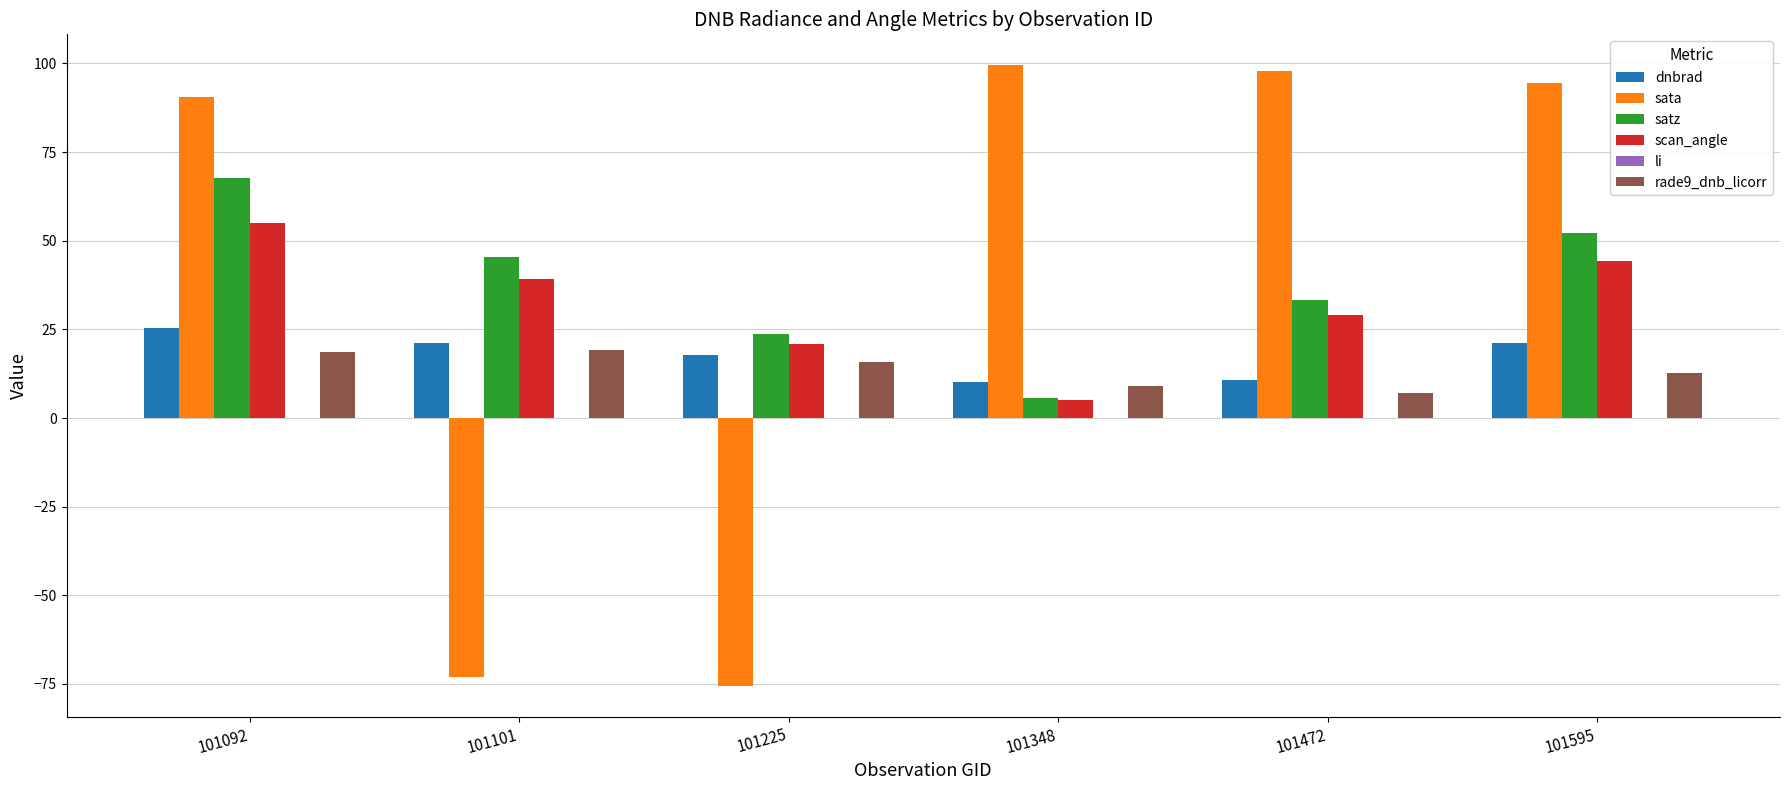

Count the number of data series in this chart.

6